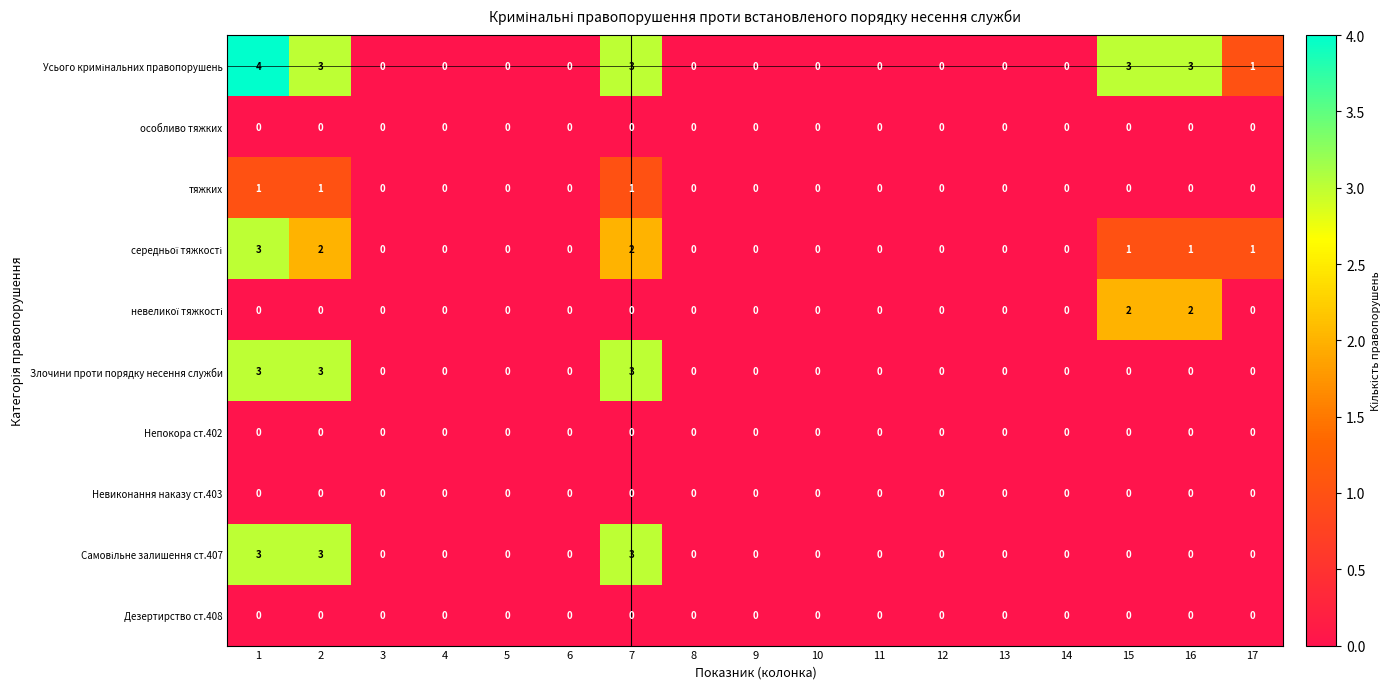

True or false: Злочини проти порядку несення служби has a value of 0 at 12.

True